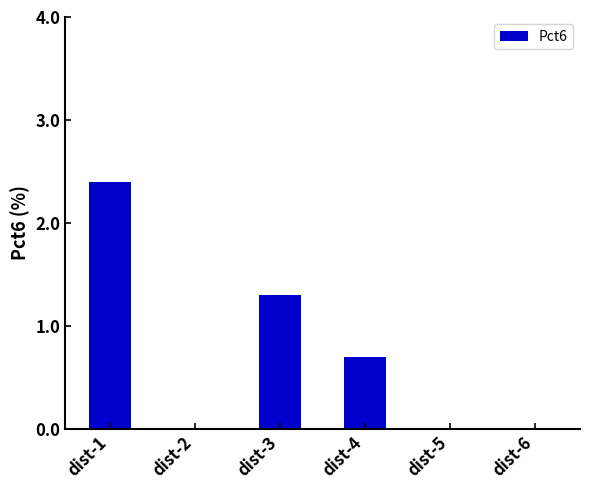

What is the maximum value shown in the chart?

2.4